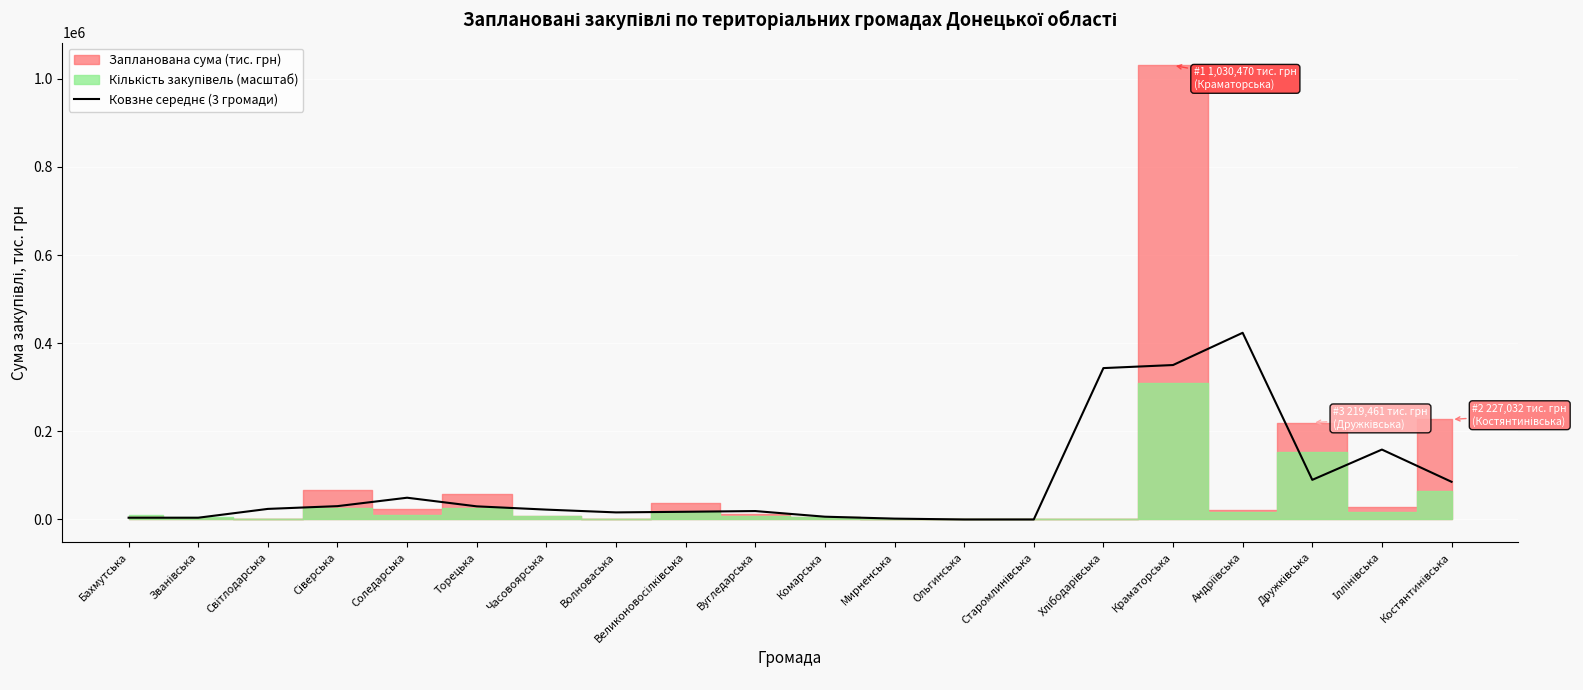

Between Дружківська and Костянтинівська, which is larger?

Дружківська